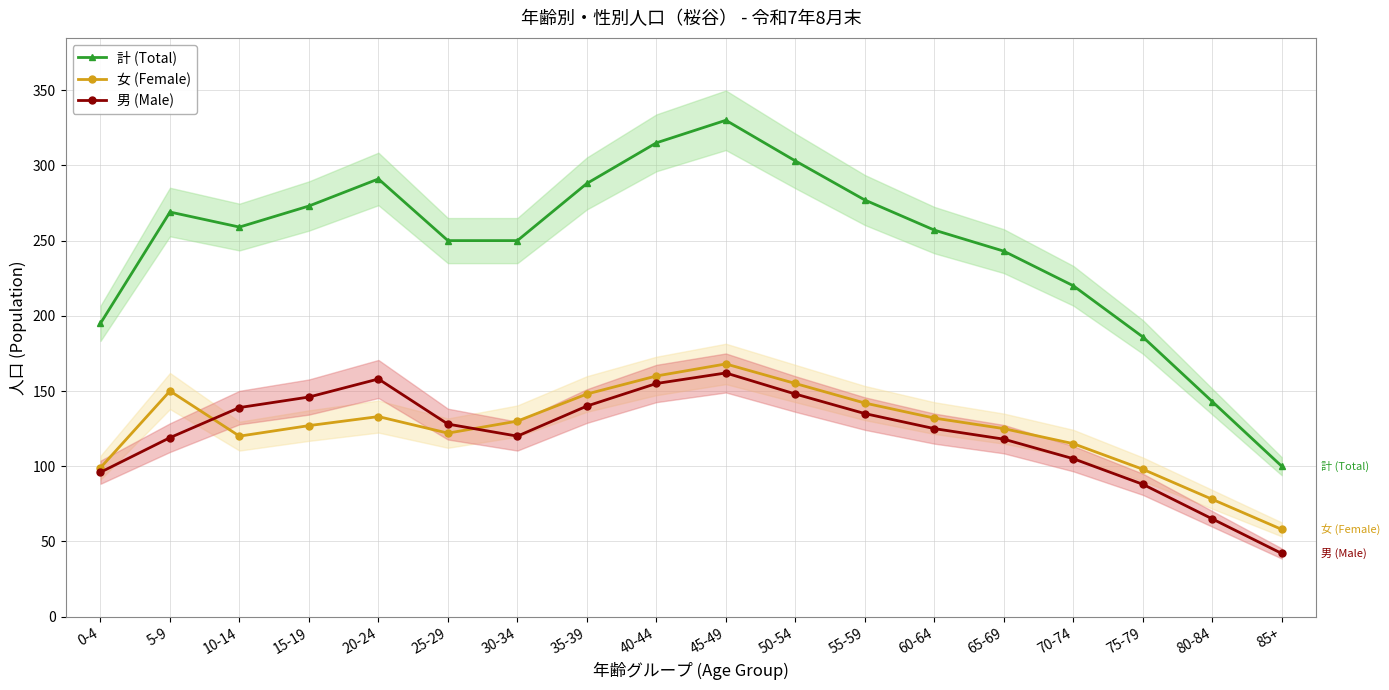

True or false: 計 (Total) has a value of 84 at 75-79.

False